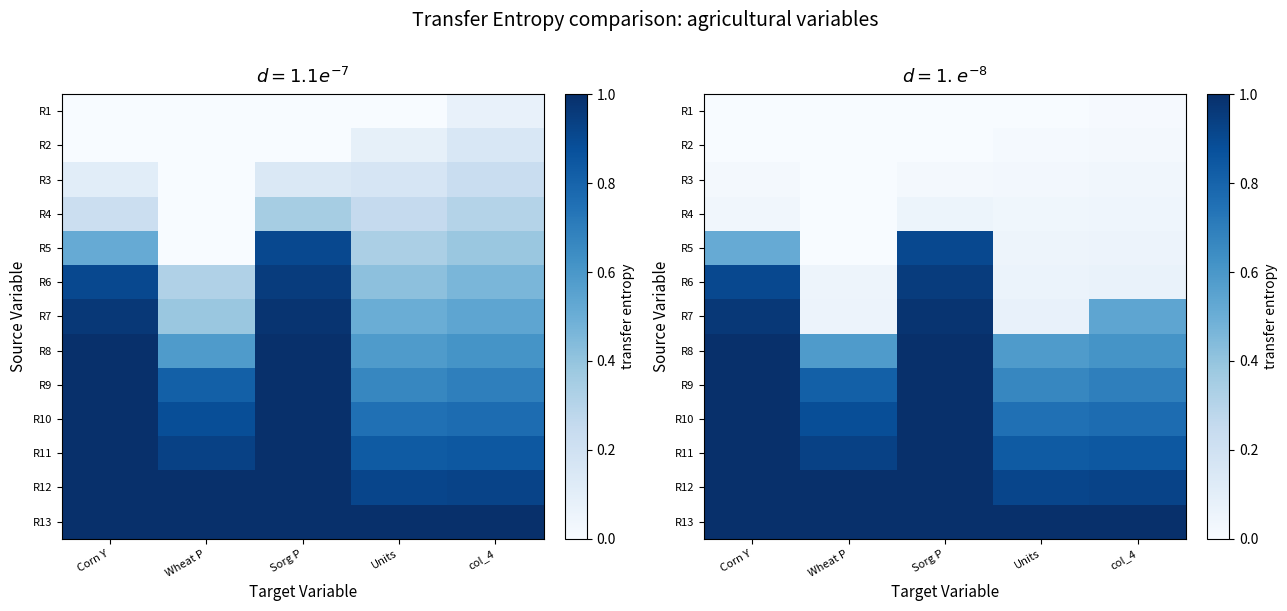

Count the number of data series in this chart.

13